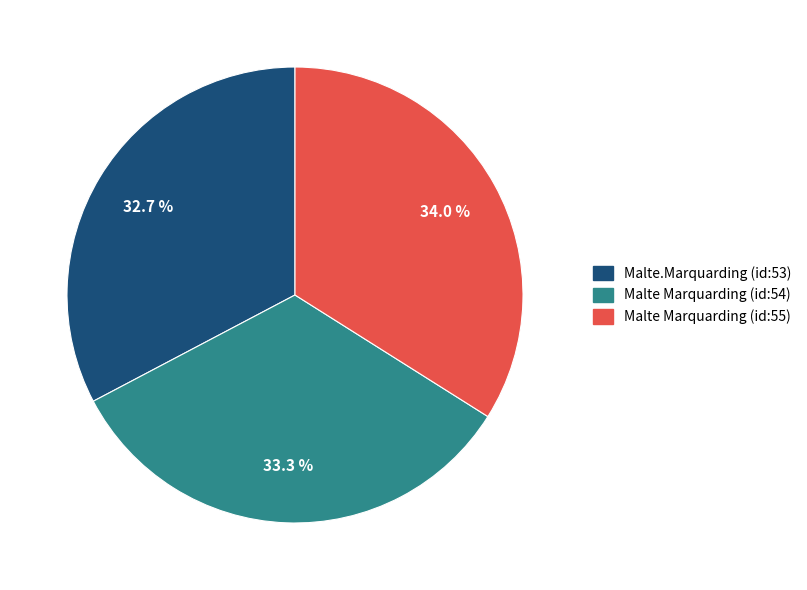

Does any single category account for the majority?

No